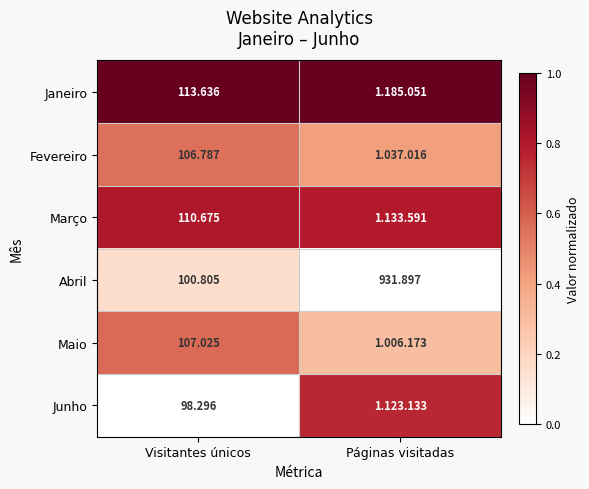

Is the value of Junho at Visitantes únicos greater than the value of Abril at Páginas visitadas?

No